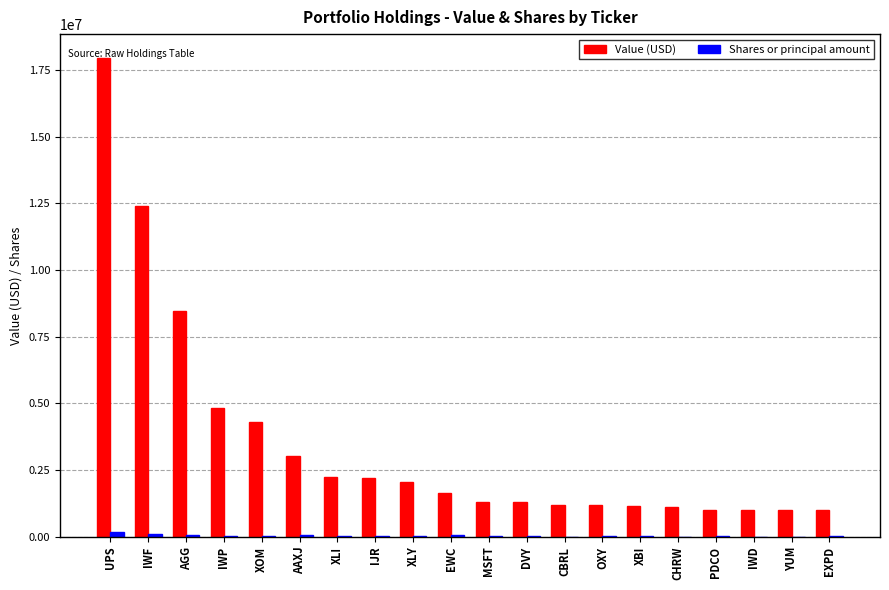

Where does the Value (USD) series first go above 1650000?

UPS